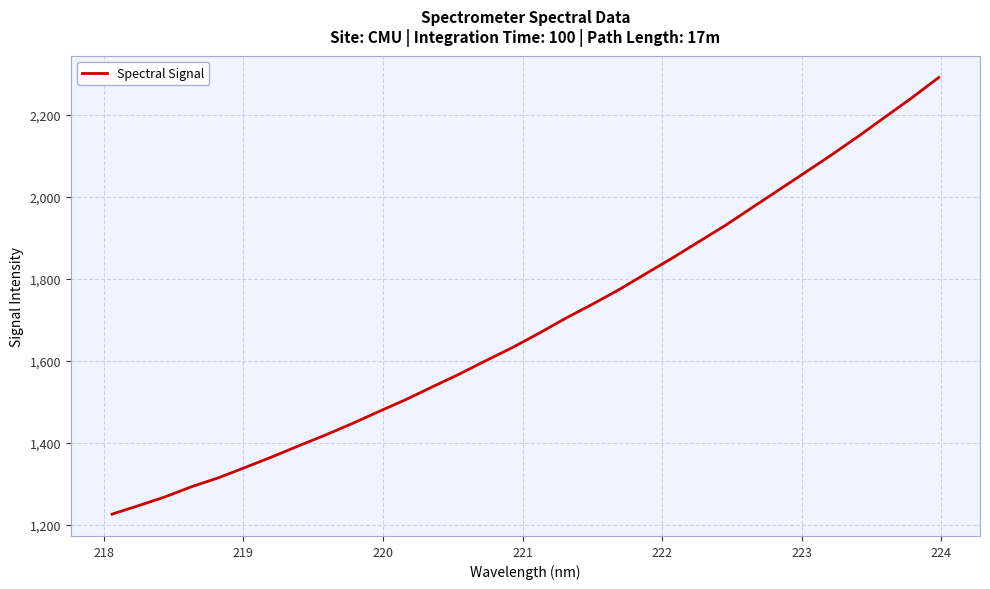

What is the average value?

1688.5